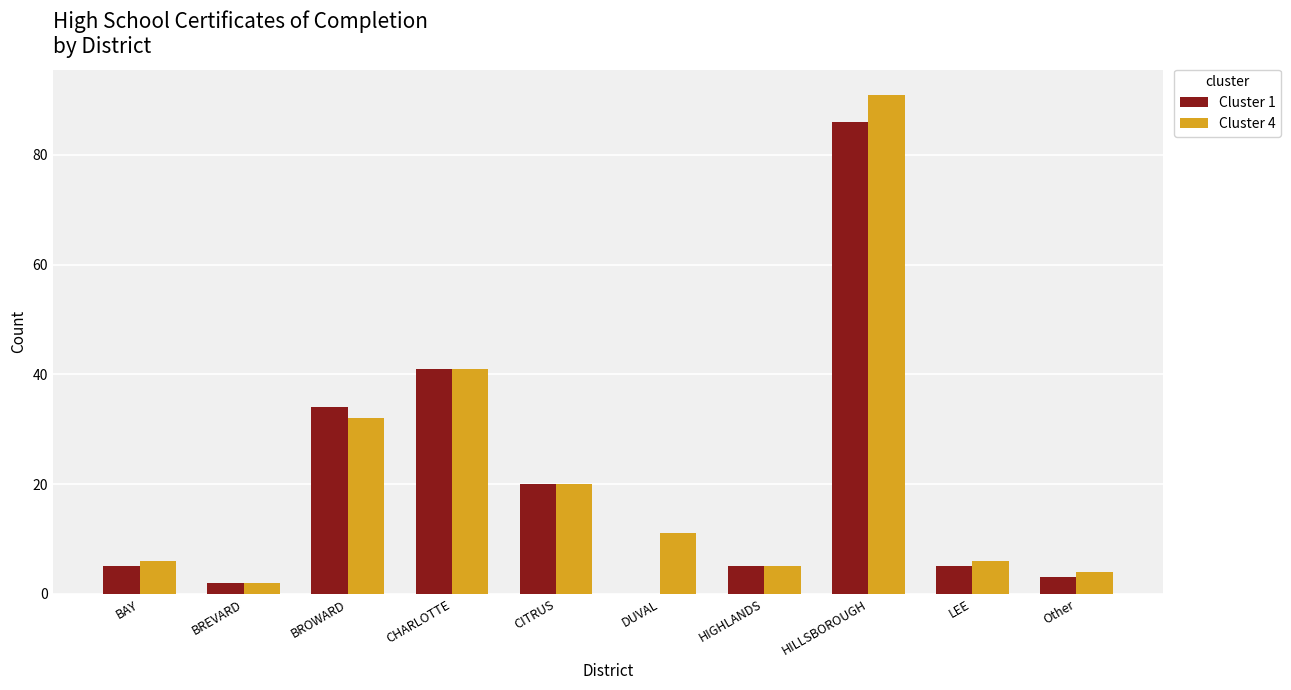

Does the chart contain stacked bars?

No